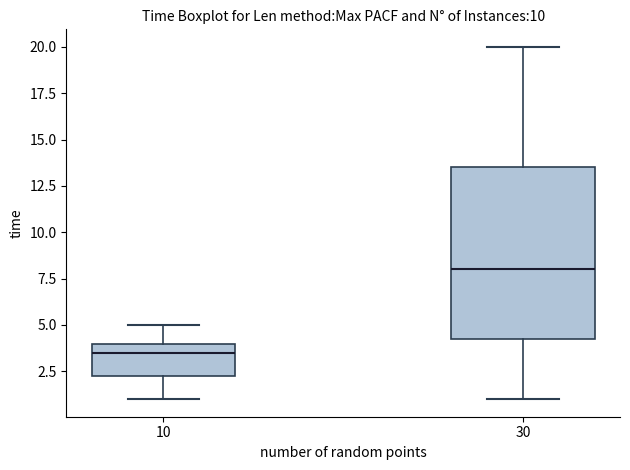

Which box has the lowest median line?

10